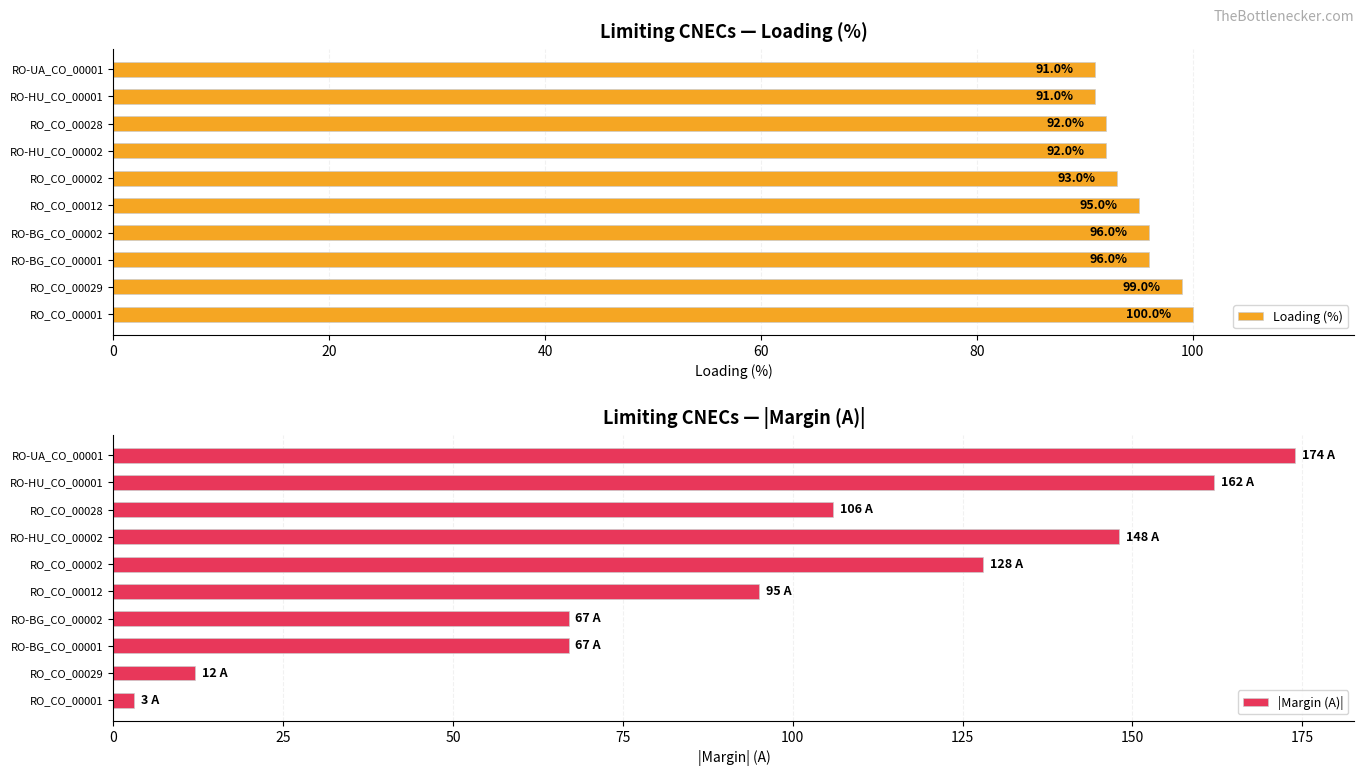

At how many categories does at least one series exceed 32?

10